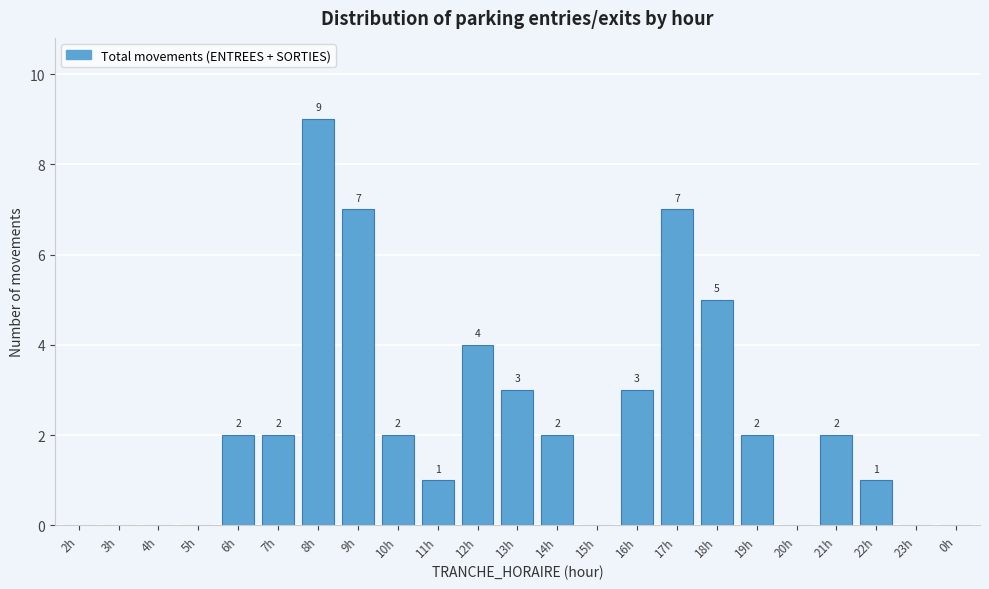

Reading left to right, list all the values displayed in this chart.

2h=0	3h=0	4h=0	5h=0	6h=2	7h=2	8h=9	9h=7	10h=2	11h=1	12h=4	13h=3	14h=2	15h=0	16h=3	17h=7	18h=5	19h=2	20h=0	21h=2	22h=1	23h=0	0h=0